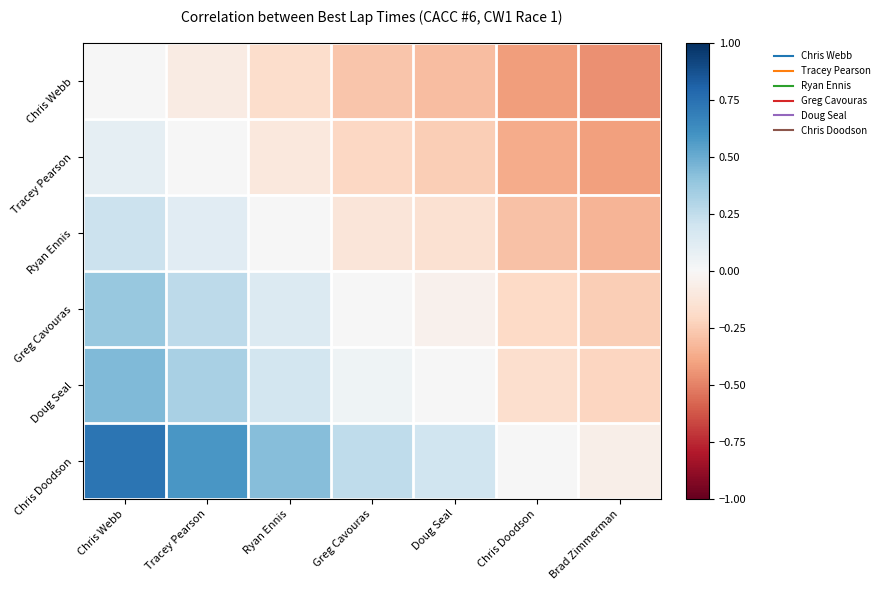

Rank the series at Tracey Pearson from lowest to highest value.

Chris Webb, Tracey Pearson, Ryan Ennis, Greg Cavouras, Doug Seal, Chris Doodson